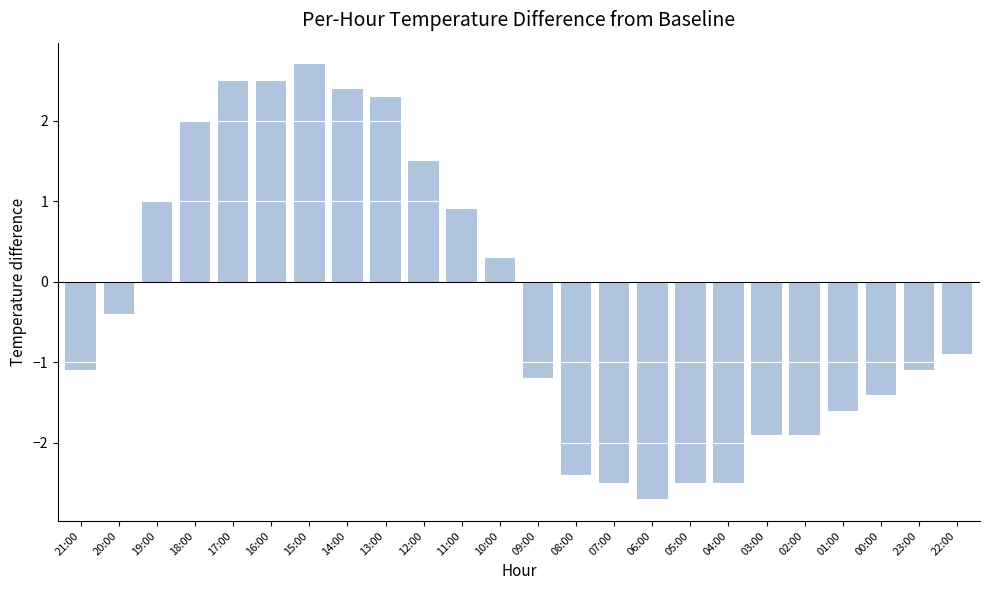

Is it true that the value at 18:00 is 2.0?

True